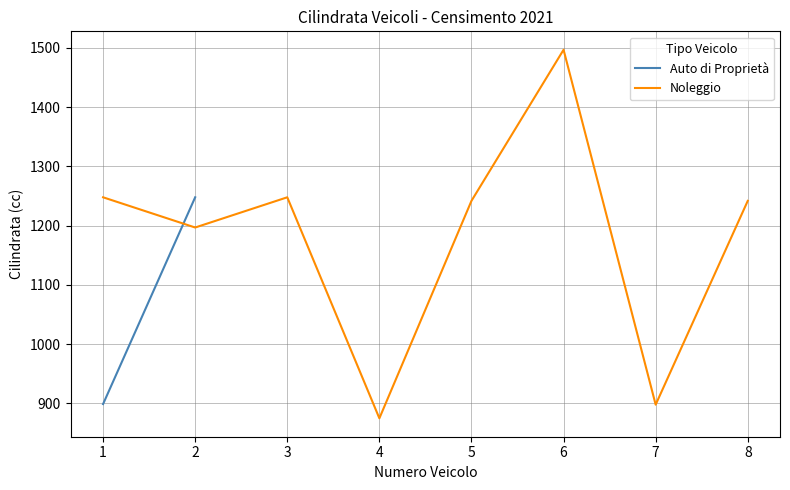

Reading right to left, extract all data points from this chart.

1242	898	1497	1242	875	1248	1197	1248